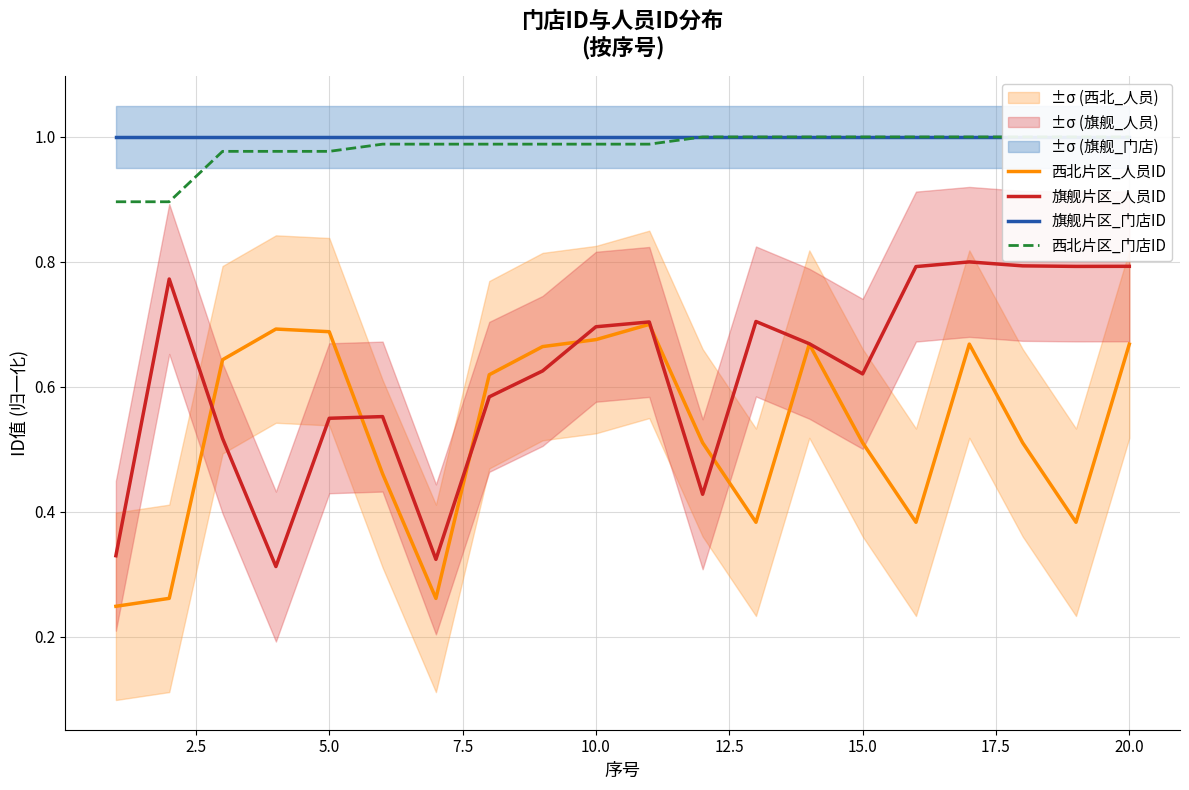

True or false: 旗舰片区_门店ID and 西北片区_人员ID cross at least once.

False